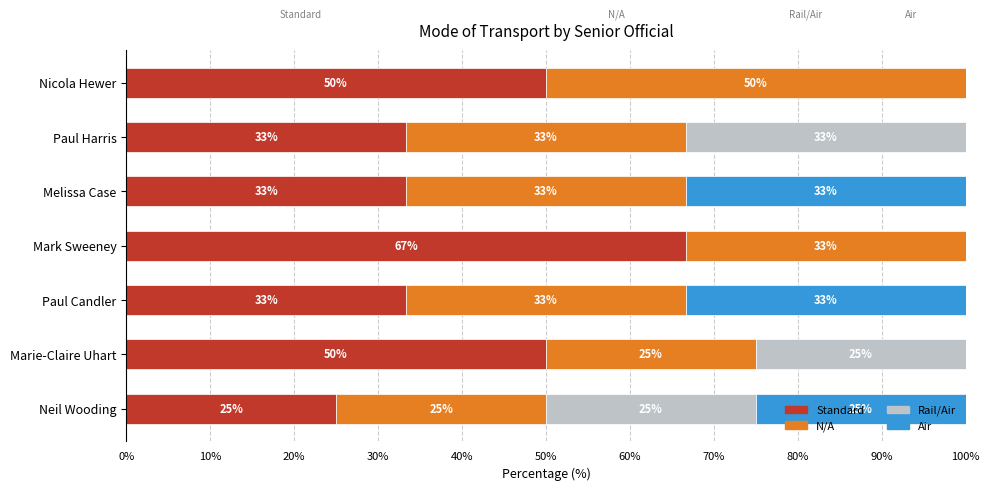

What is the total value across all series at Marie-Claire Uhart?

100.0